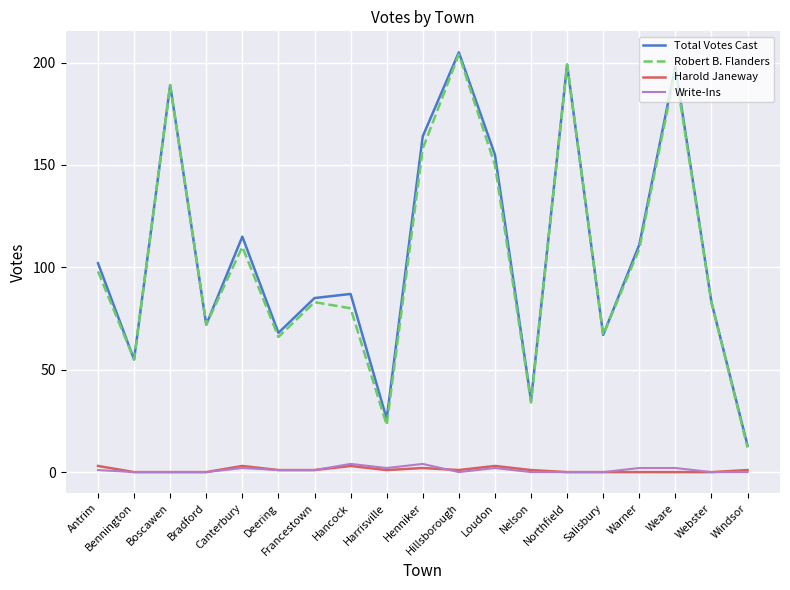

Reading right to left, what are all the values shown in this chart?

Total Votes Cast: 13	83	198	111	67	199	35	155	205	164	26	87	85	68	115	72	189	55	102
Robert B. Flanders: 12	83	196	109	67	199	34	150	204	158	23	80	83	66	110	72	189	55	98
Harold Janeway: 1	0	0	0	0	0	1	3	1	2	1	3	1	1	3	0	0	0	3
Write-Ins: 0	0	2	2	0	0	0	2	0	4	2	4	1	1	2	0	0	0	1